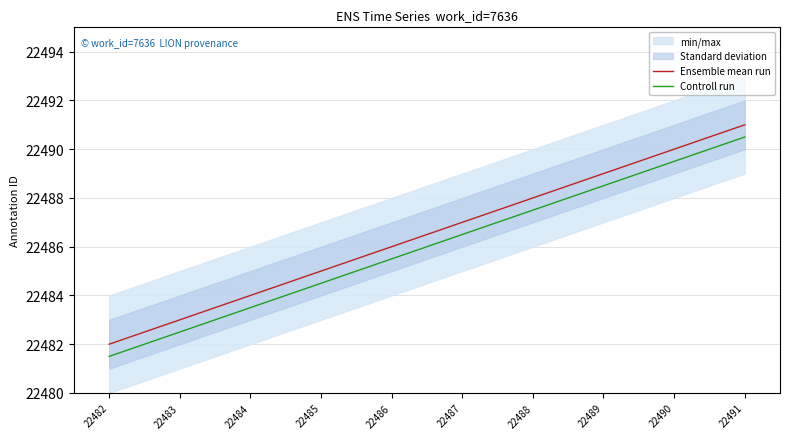

Which series has the largest total across all categories?

Ensemble mean run